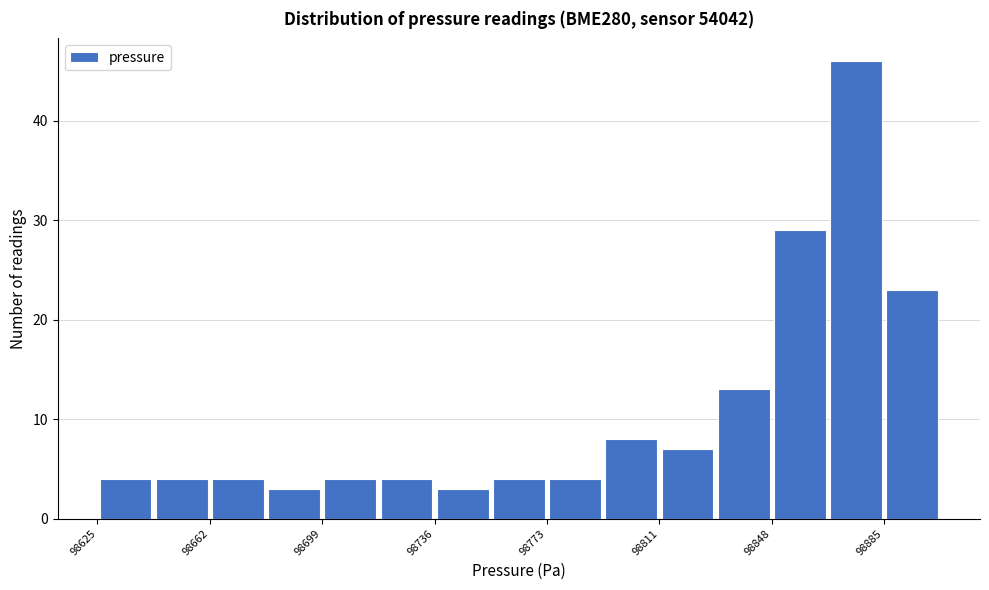

Around what value on the x-axis is the tallest bar? Give the approximate position of its centre, as read against the axis.

98875